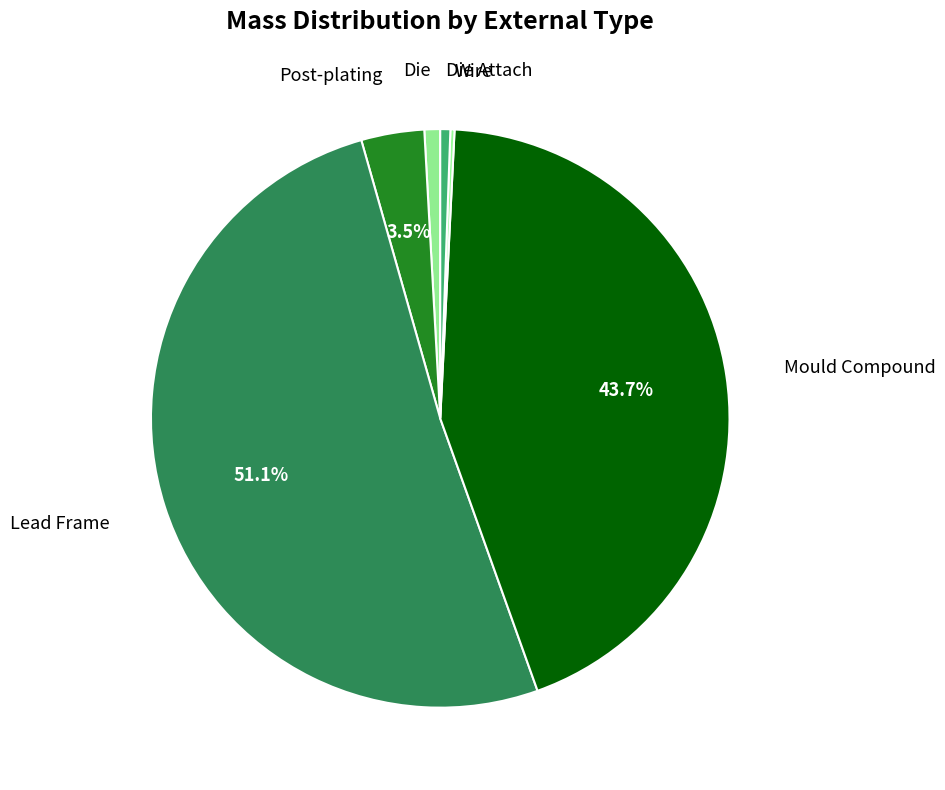

Count the number of slices in the pie.

6